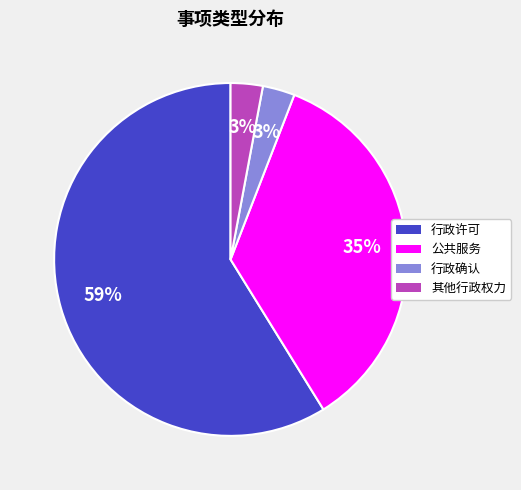

How many segments does this pie chart have?

4